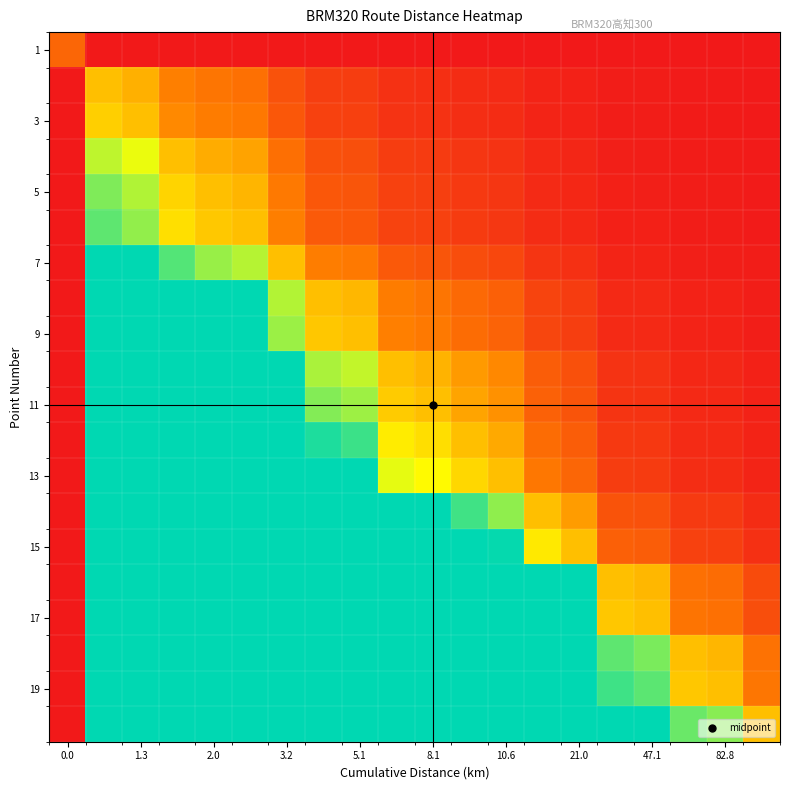

Count the number of categories in the chart.

20